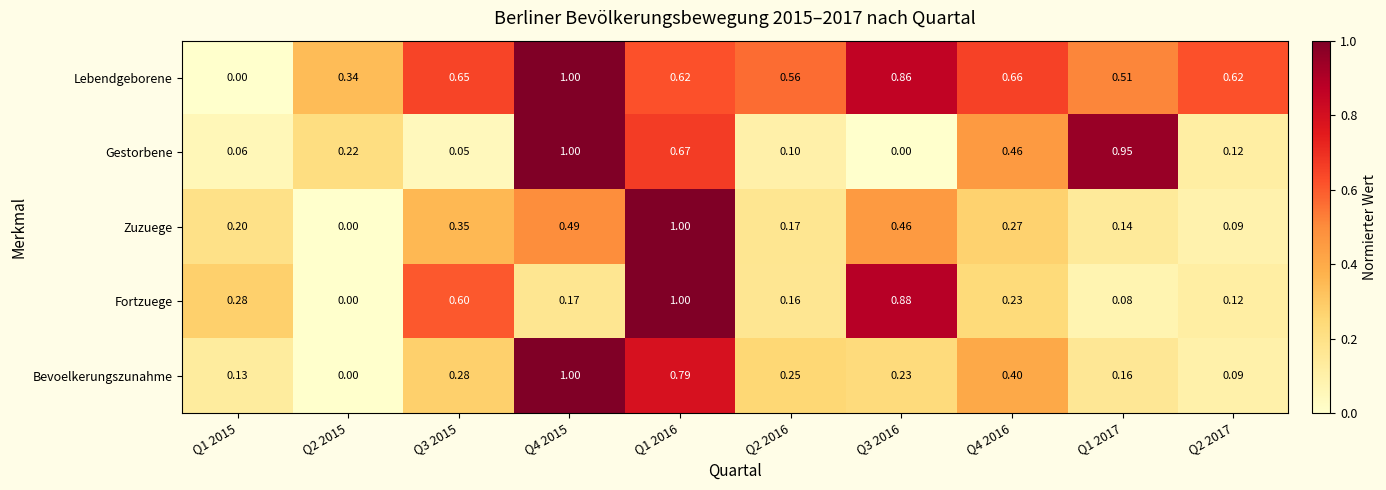

Which series changed the most between Q1 2015 and Q1 2016?

Zuzuege